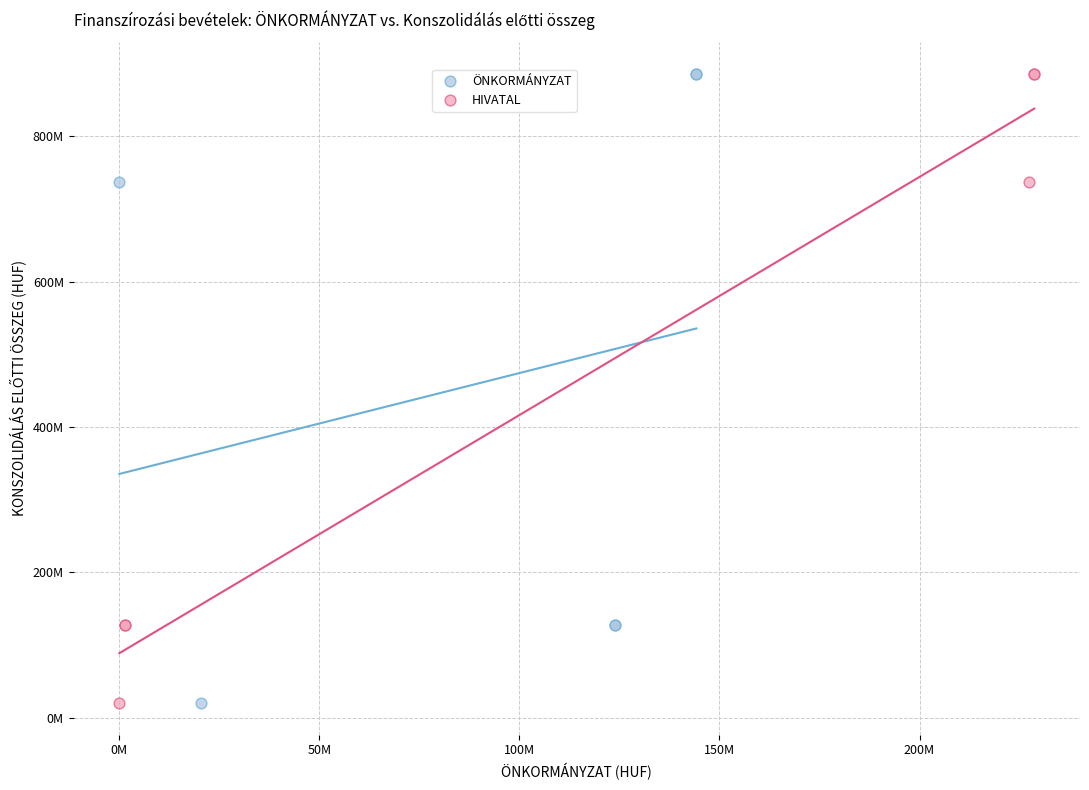

What are all the series names shown in the legend?

ÖNKORMÁNYZAT, HIVATAL